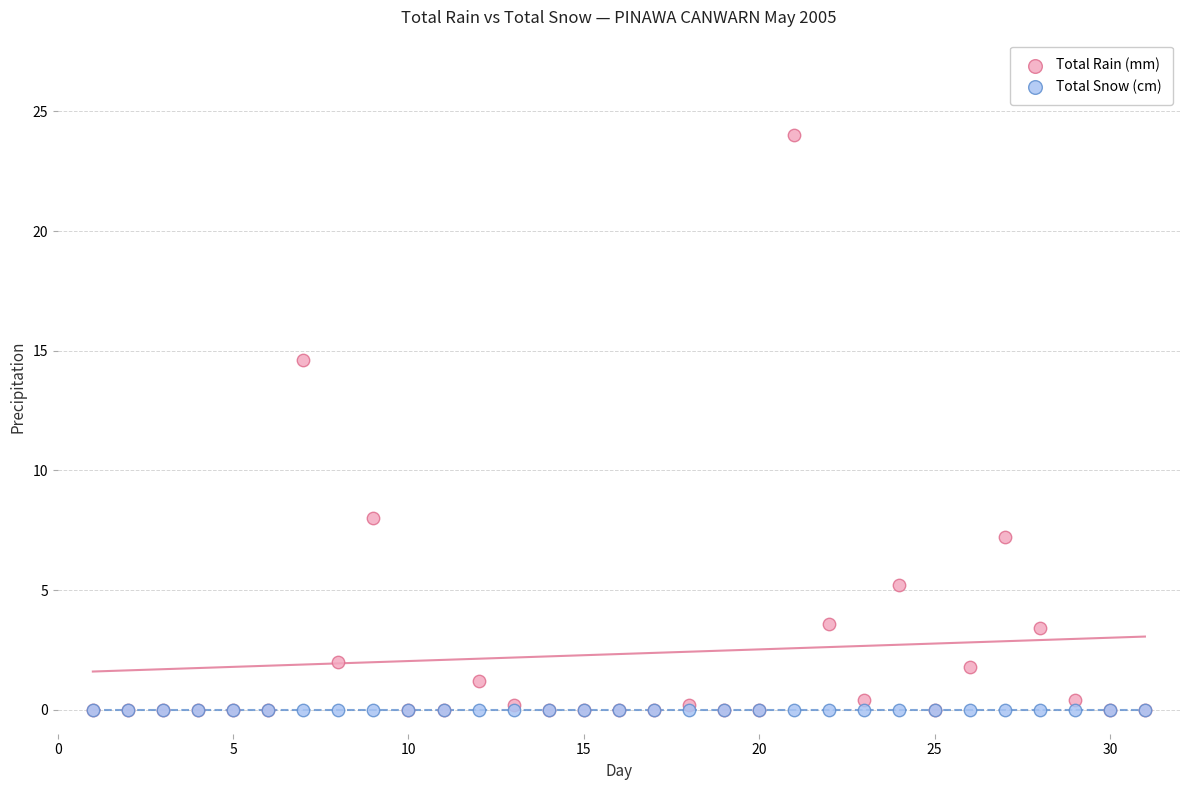

In the Total Rain (mm) series, what Y value is closest to 12?

14.6